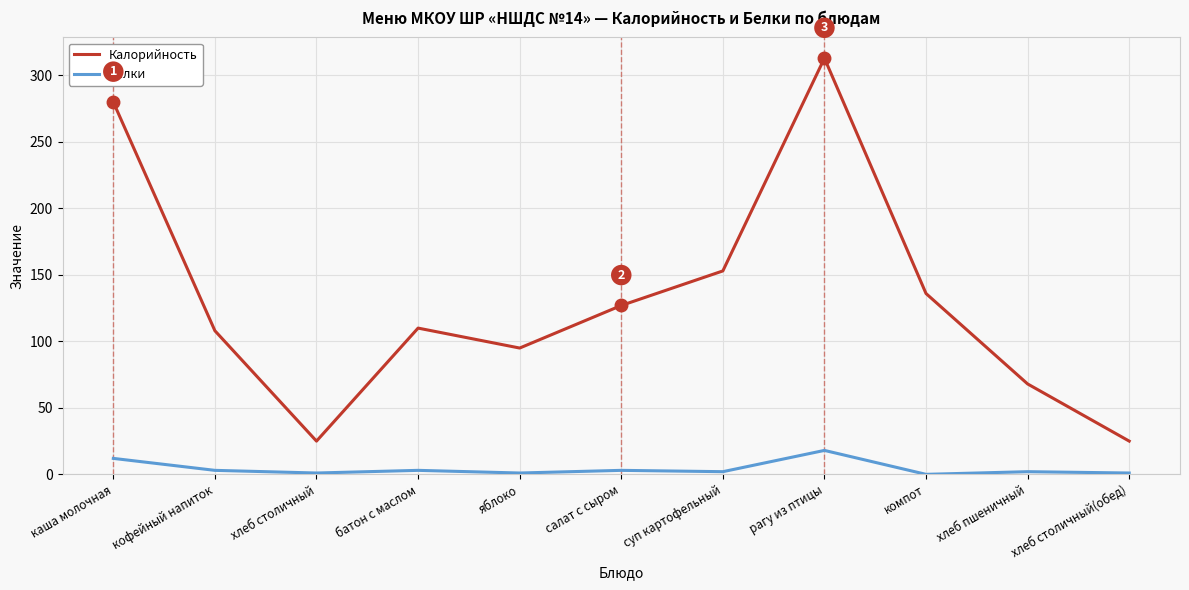

Which category has the highest value in the Калорийность series?

рагу из птицы